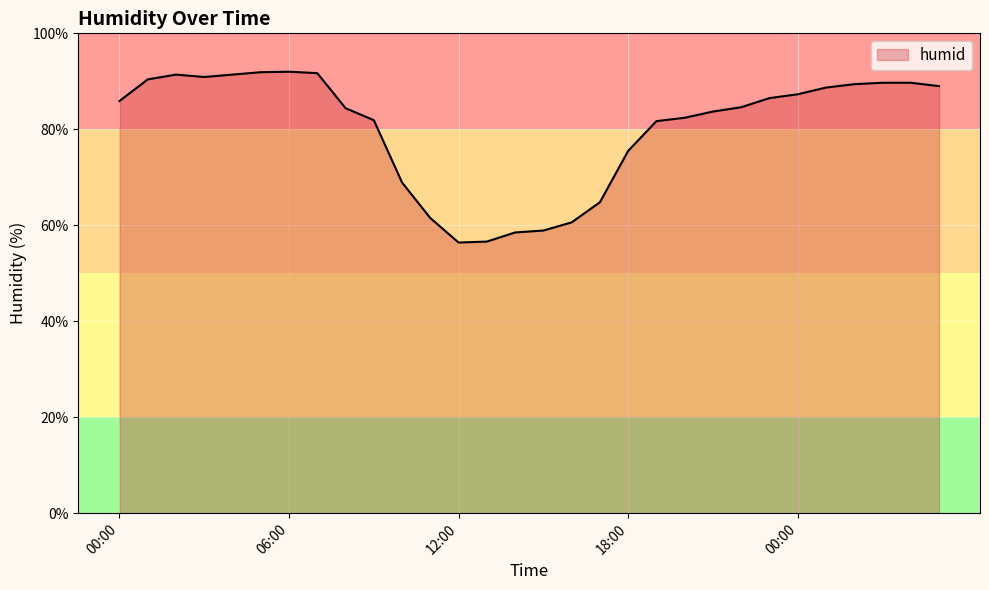

Count the number of data series in this chart.

1